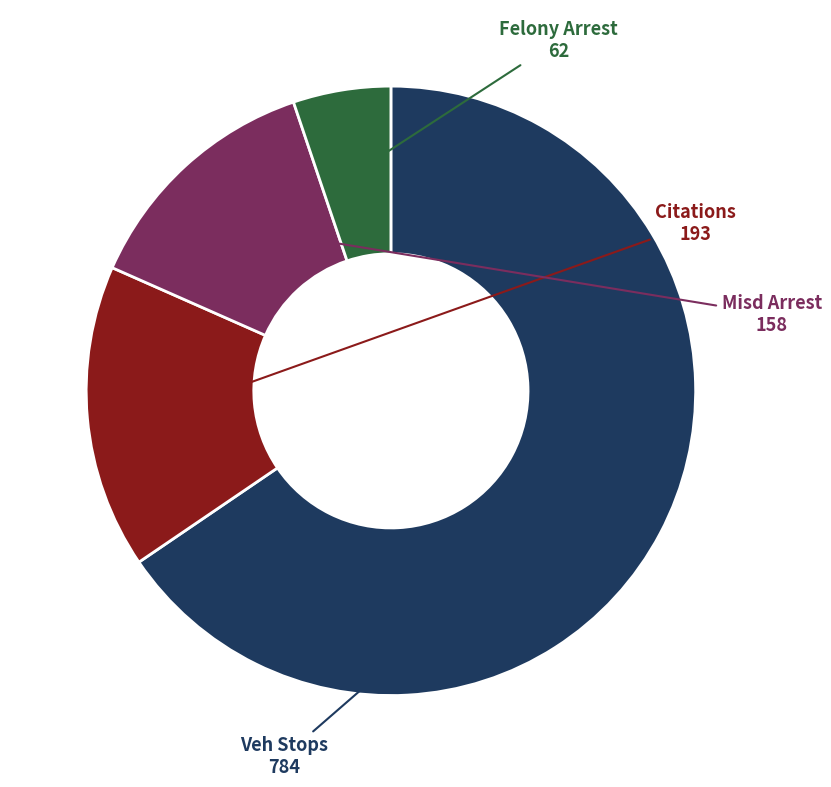

How many segments does this pie chart have?

4